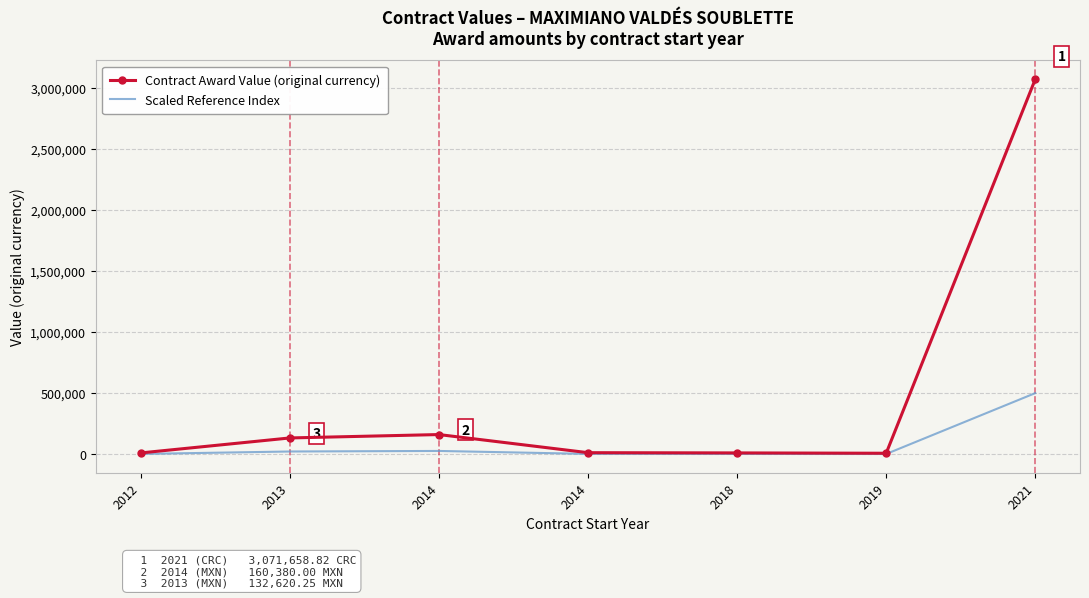

How many values in the Scaled Reference Index series are below 1933?

3